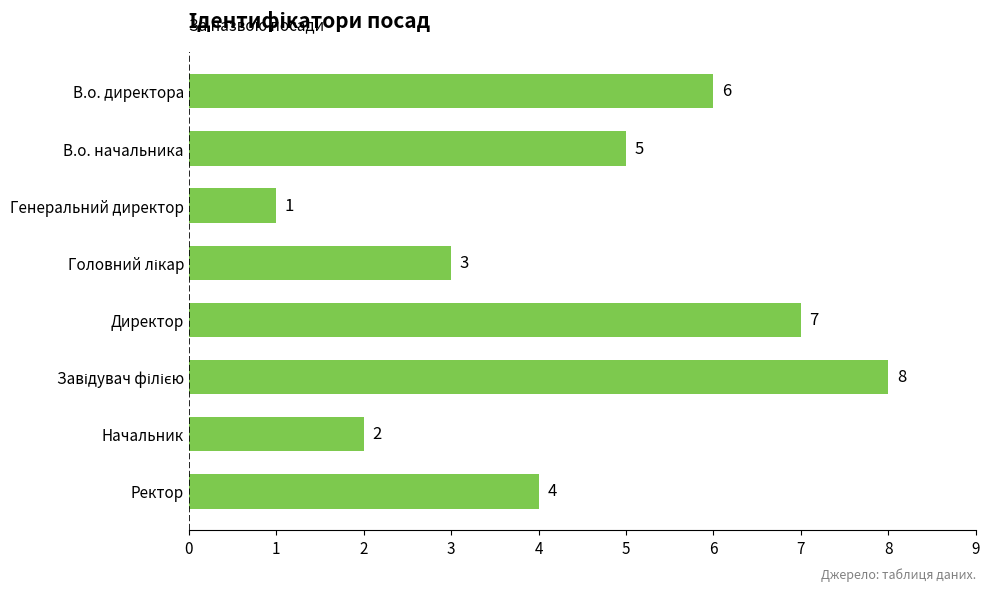

What is the ratio of the value at Начальник to the value at Генеральний директор?

2.0